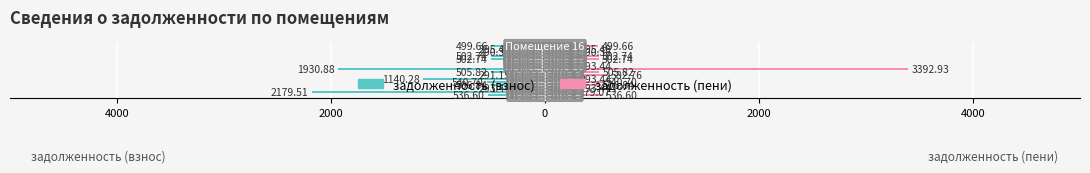

How many data points in задолженность (пени) are less than 502?

8